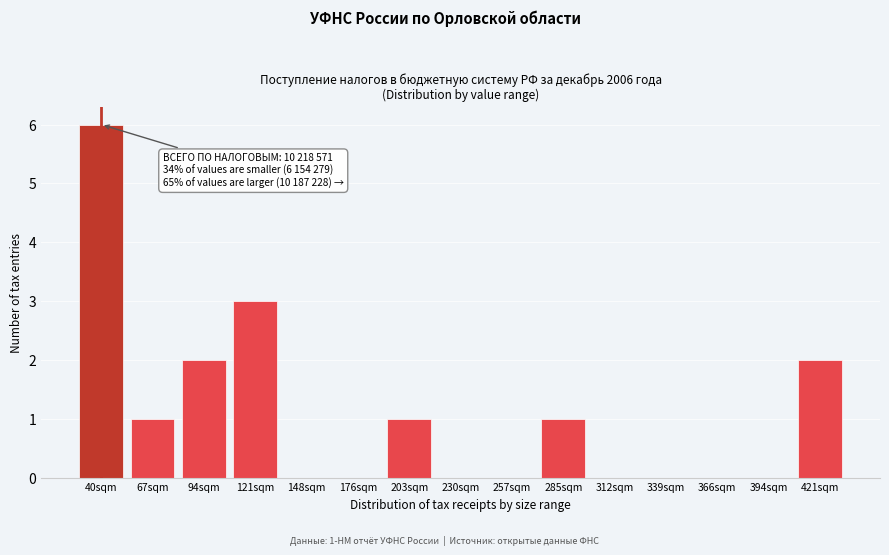

Reading left to right, transcribe all the data shown in this chart.

40sqm=6	67sqm=1	94sqm=2	121sqm=3	148sqm=0	176sqm=0	203sqm=1	230sqm=0	257sqm=0	285sqm=1	312sqm=0	339sqm=0	366sqm=0	394sqm=0	421sqm=2